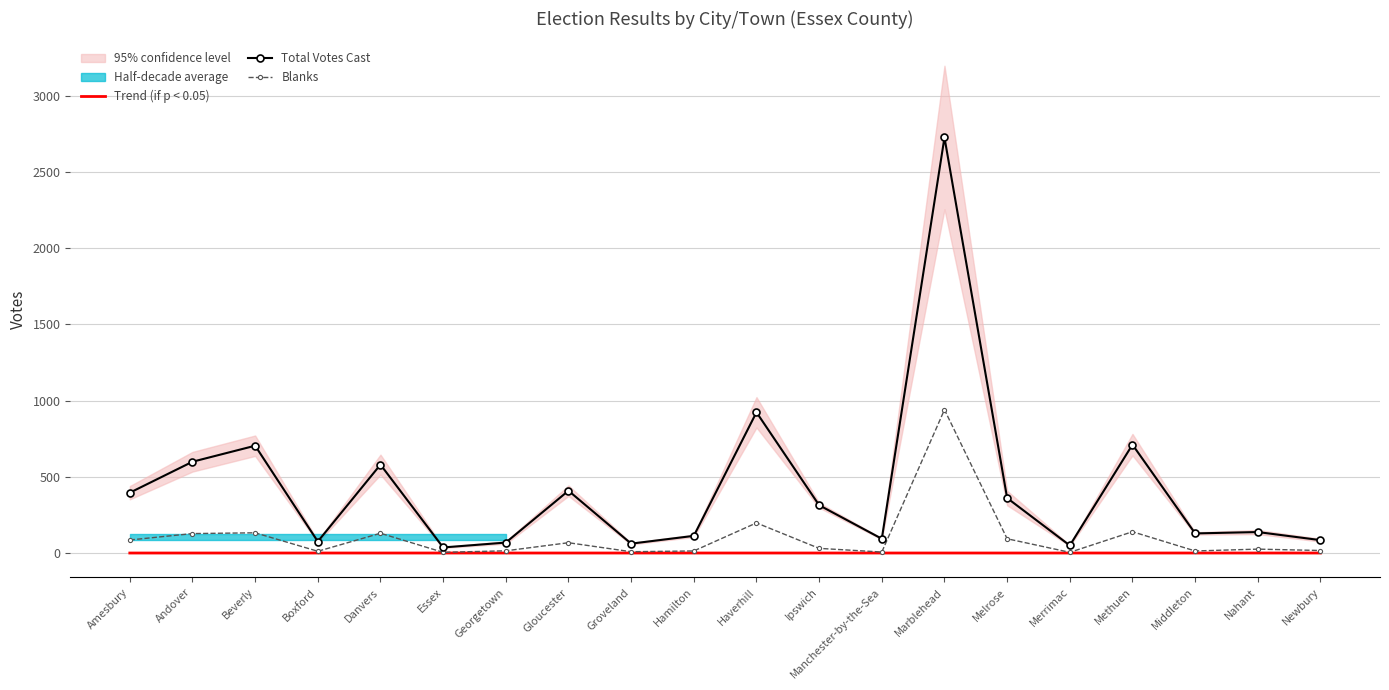

What position from the left is Haverhill?

11